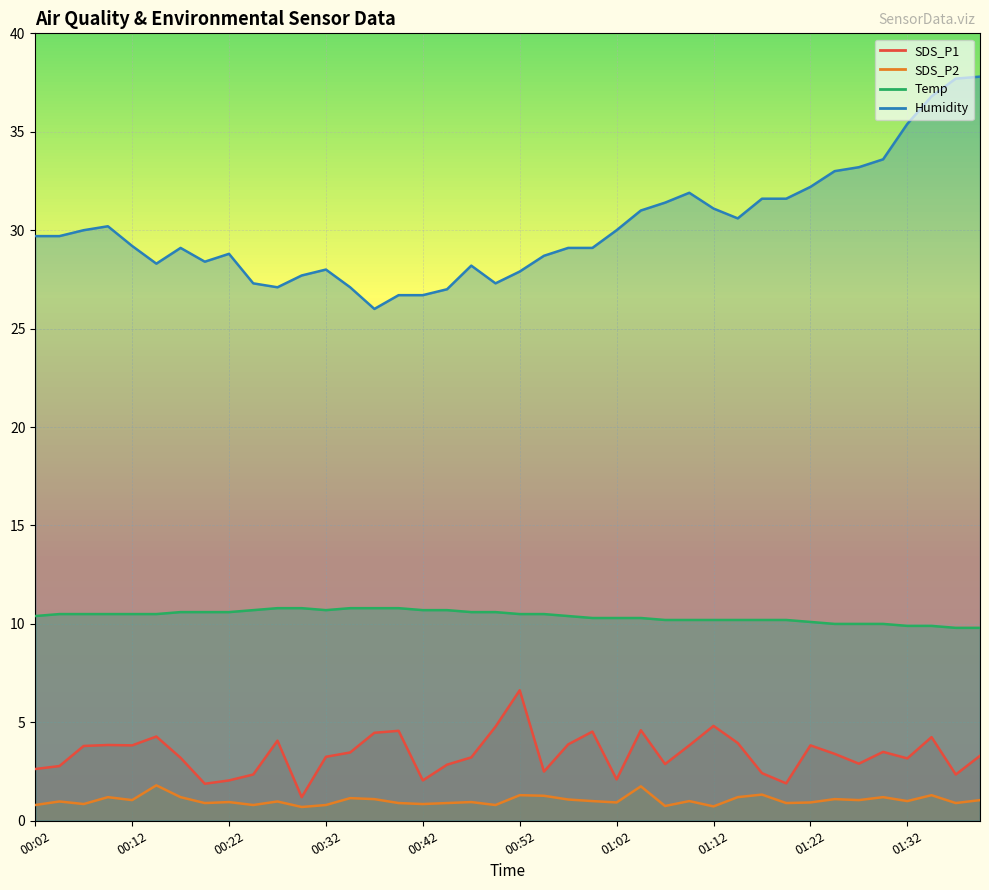

True or false: SDS_P1 and SDS_P2 intersect in this chart.

False